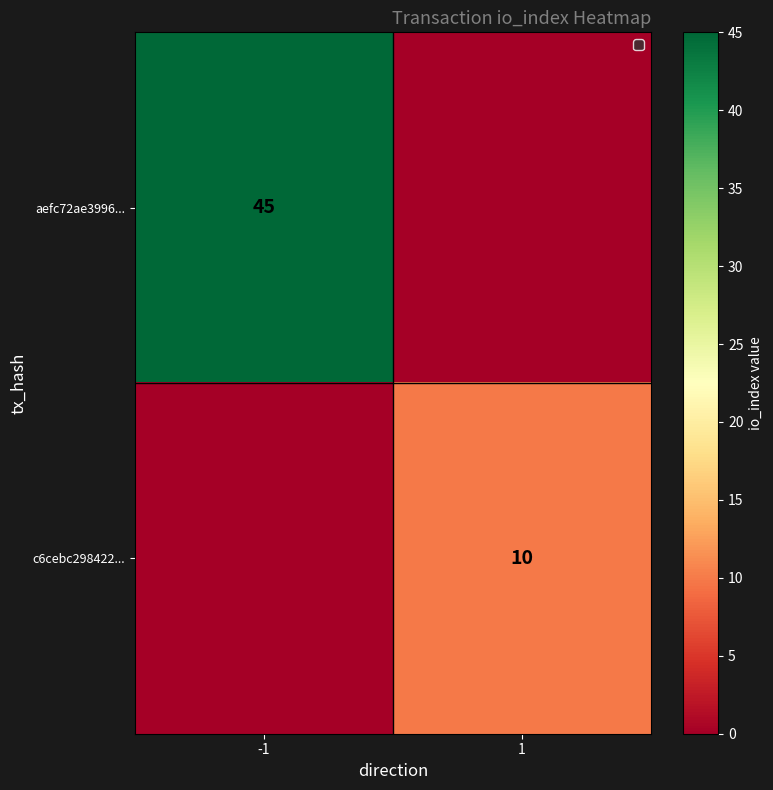

The value of aefc72ae3996... at -1 is 45. True or false?

True